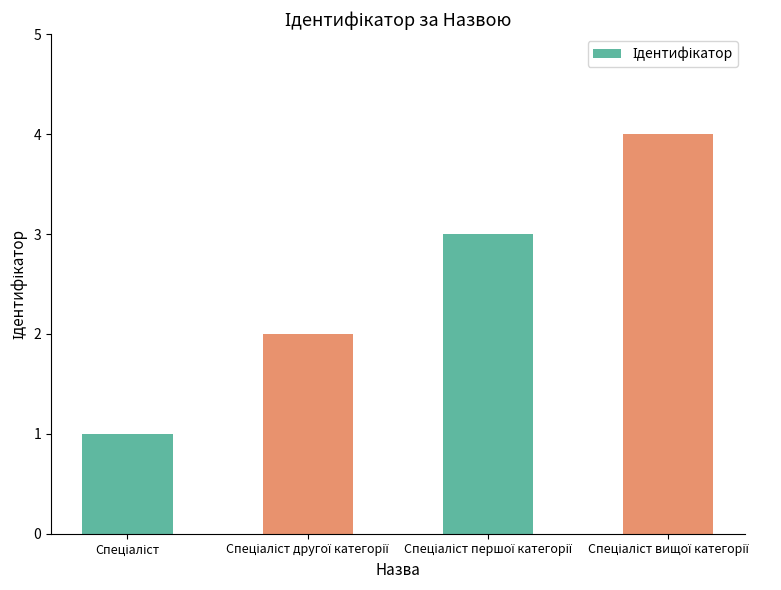

What is the greatest value displayed?

4